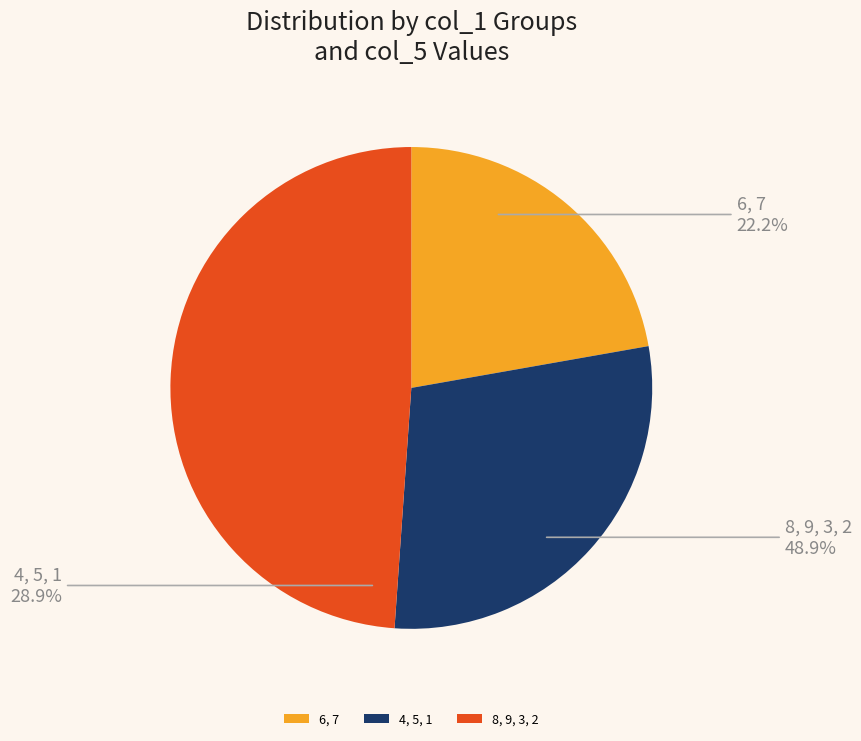

True or false: 8 accounts for 12% of the total.

True